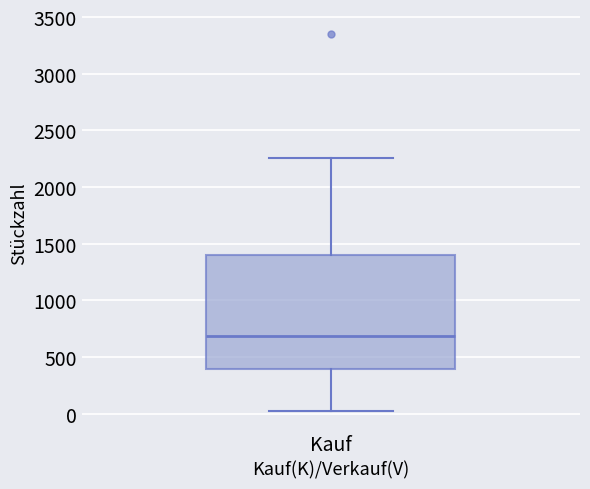

Read this box plot against the y-axis: the position of the median line, the range covered by the box, and the ends of both whiskers. The values are not printed on the chart, so give them approximately, as read against the axis.

median 700, box 400 to 1400, whiskers 50 to 2250